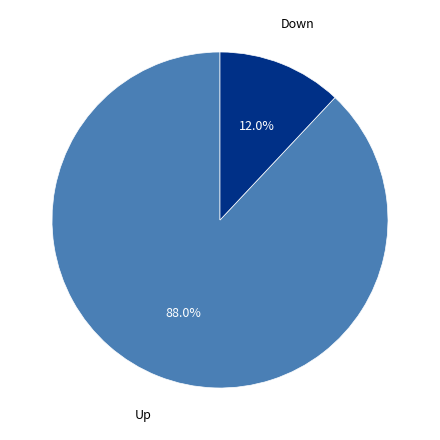

Is there a majority slice in this chart?

Yes